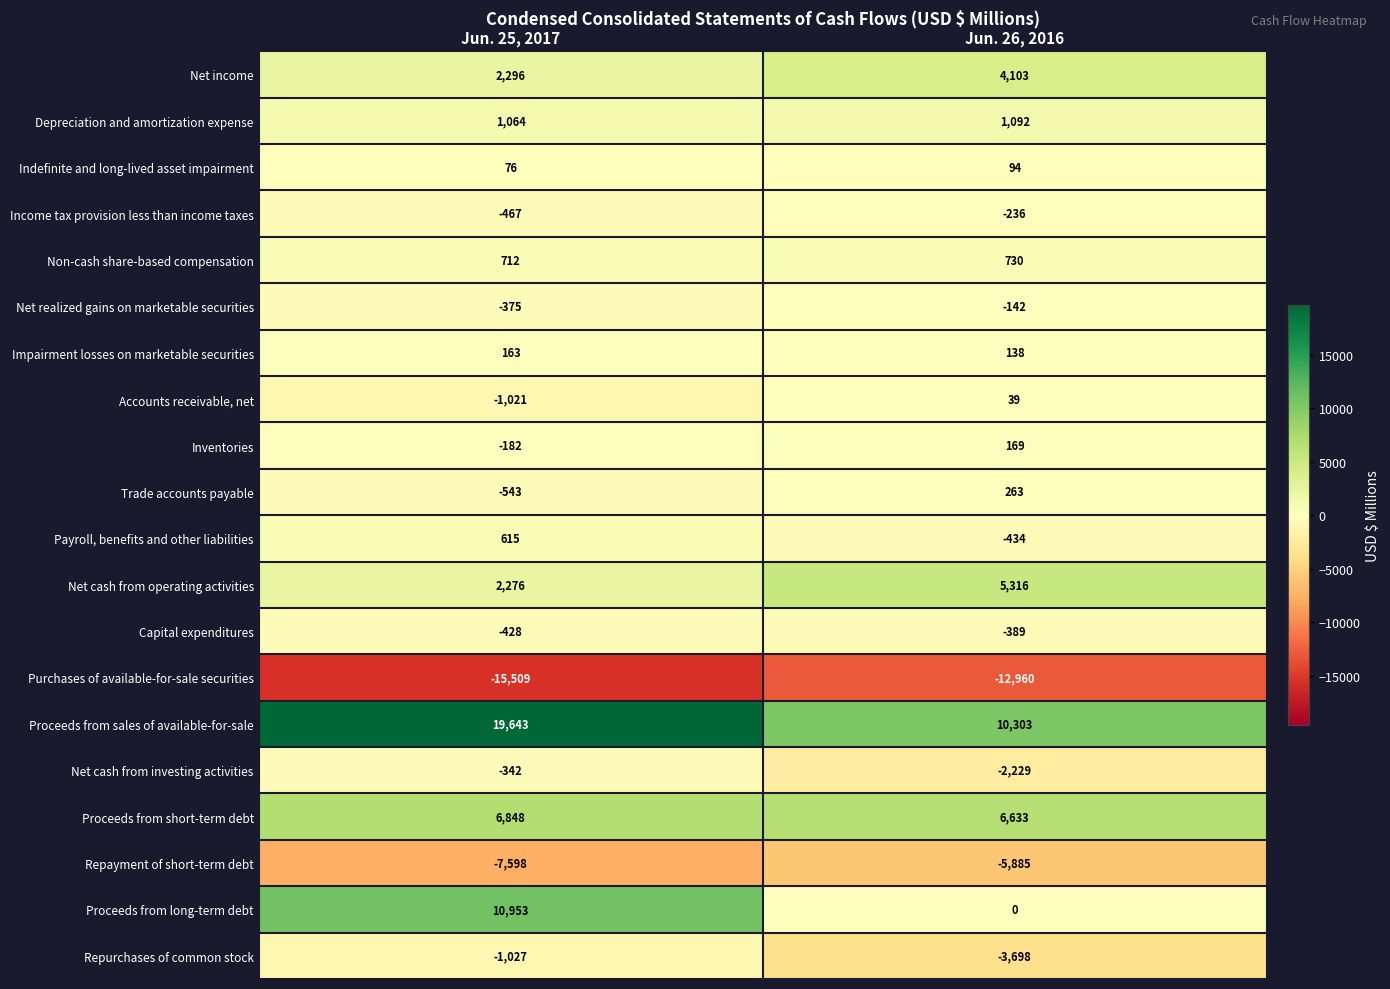

Which series has the largest total across all categories?

Proceeds from sales of available-for-sale